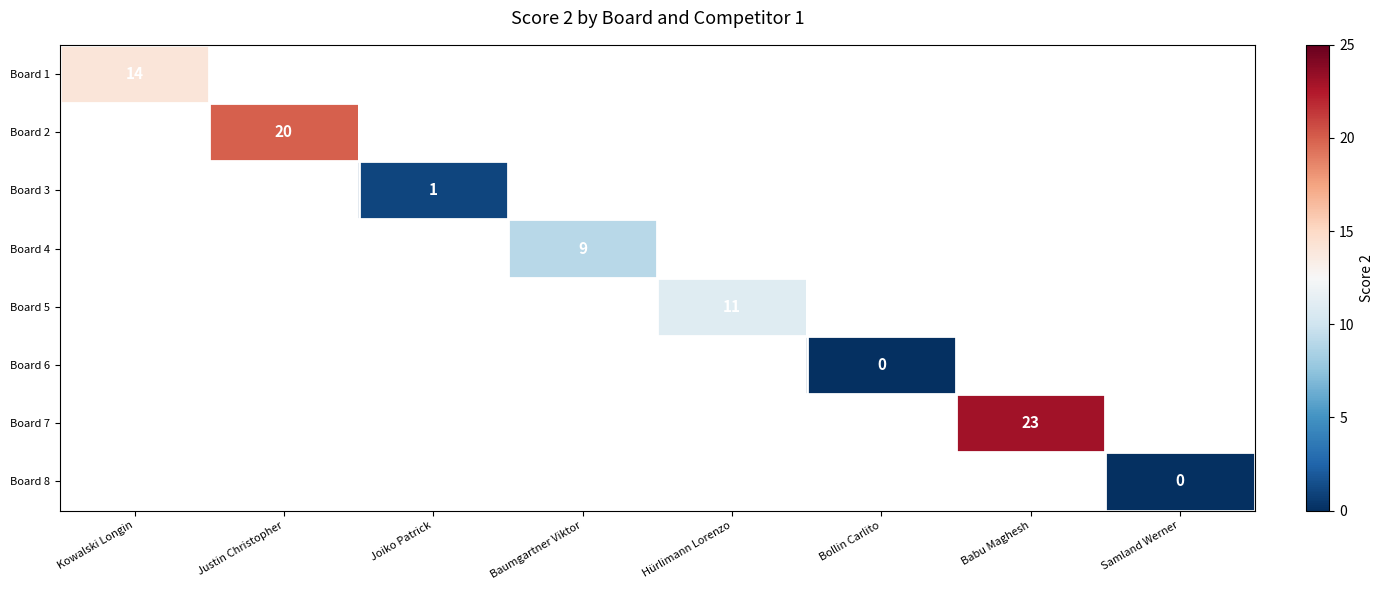

Which category has the lowest value across all series?

Bollin Carlito